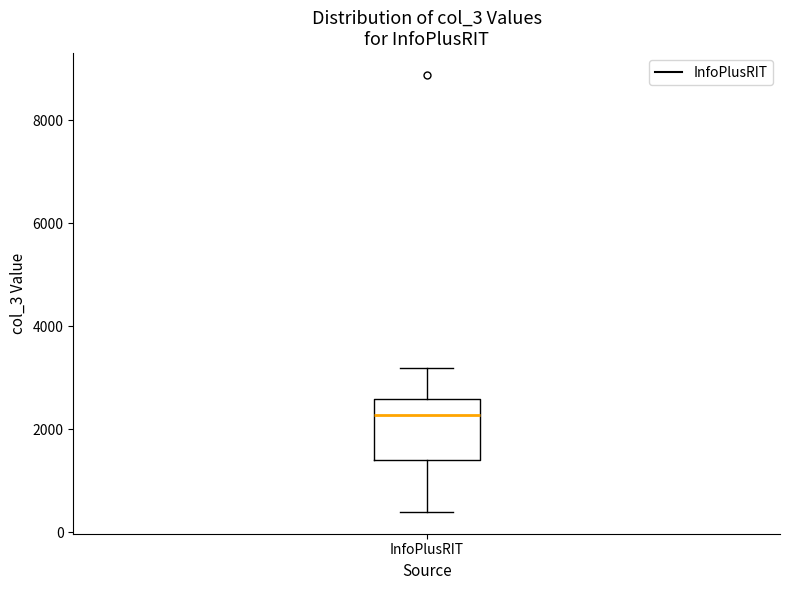

Transcribe this box plot: give where the median line is, the range the box spans, and where the two whiskers end, as read against the y-axis. The values are not printed on the chart, so give them approximately, as read against the axis.

median 2200, box 1400 to 2600, whiskers 400 to 3200